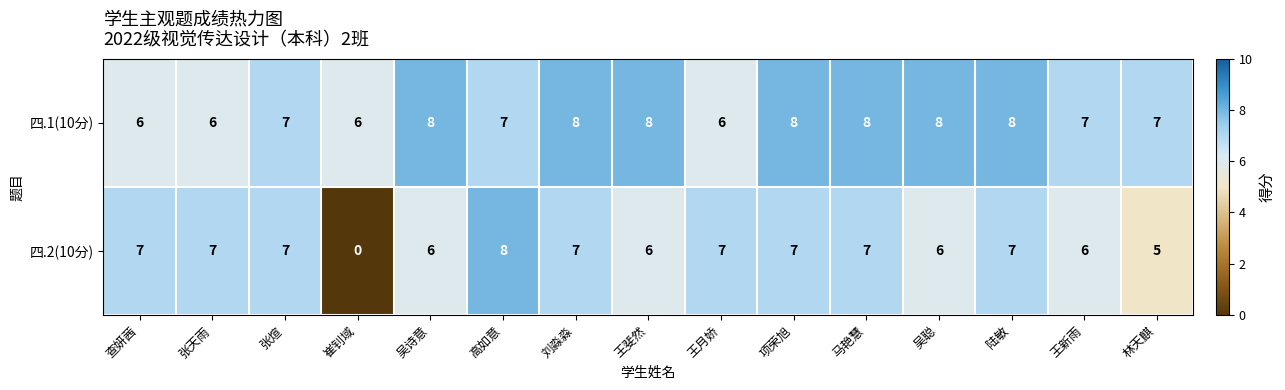

The 四.1(10分) series shows 11 at 陆敏. True or false?

False